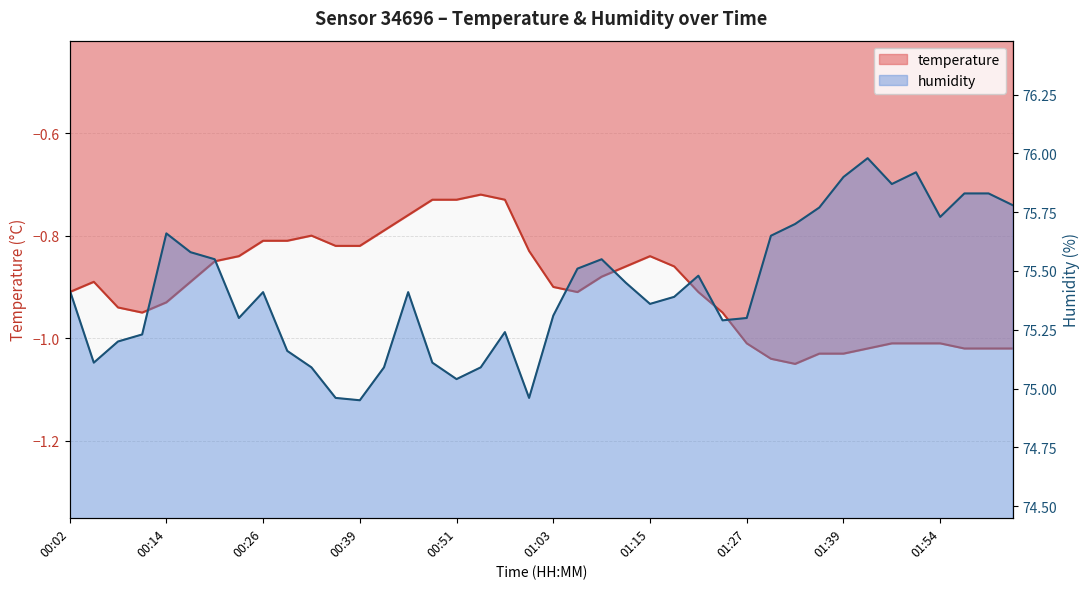

Which series changed the most between 00:05 and 01:18?

humidity